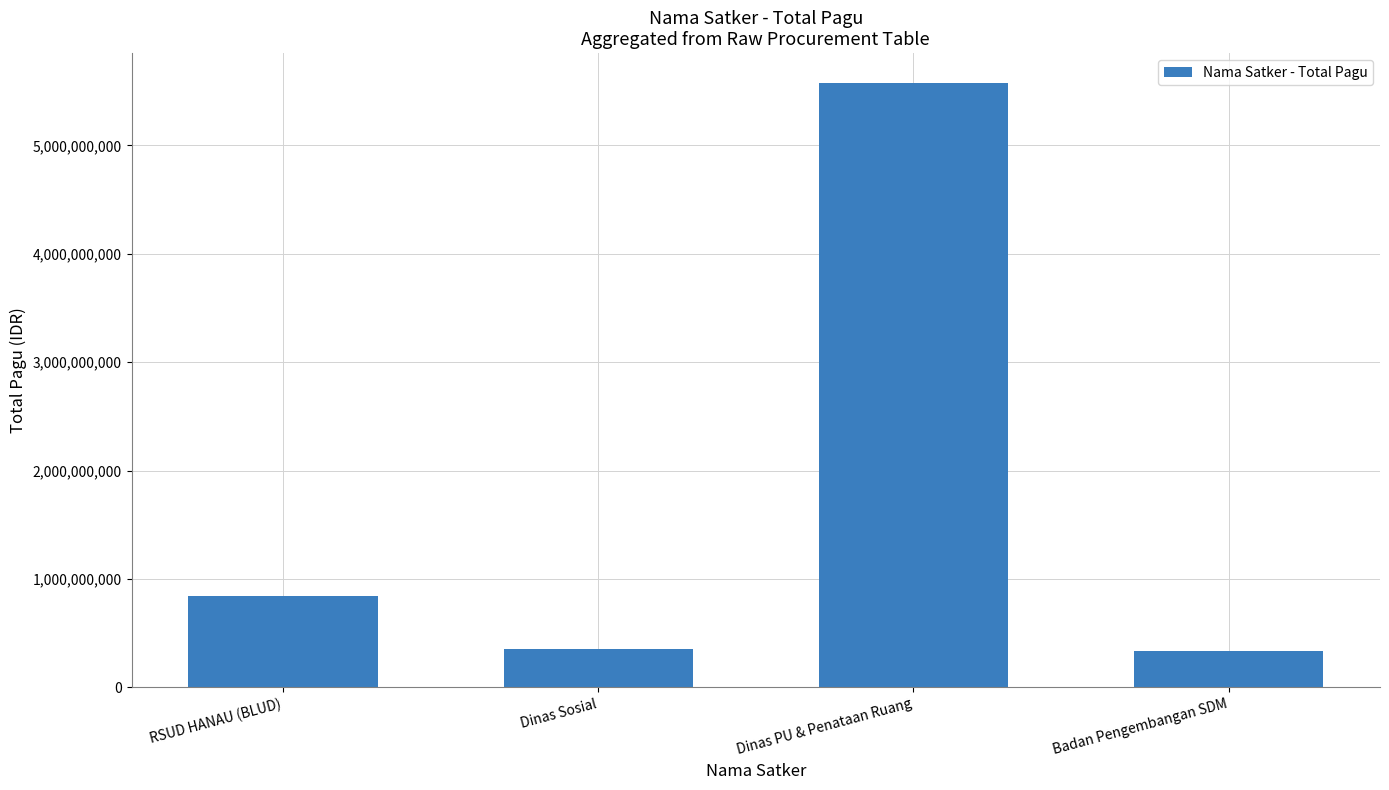

What is the minimum value shown in the chart?

334644031